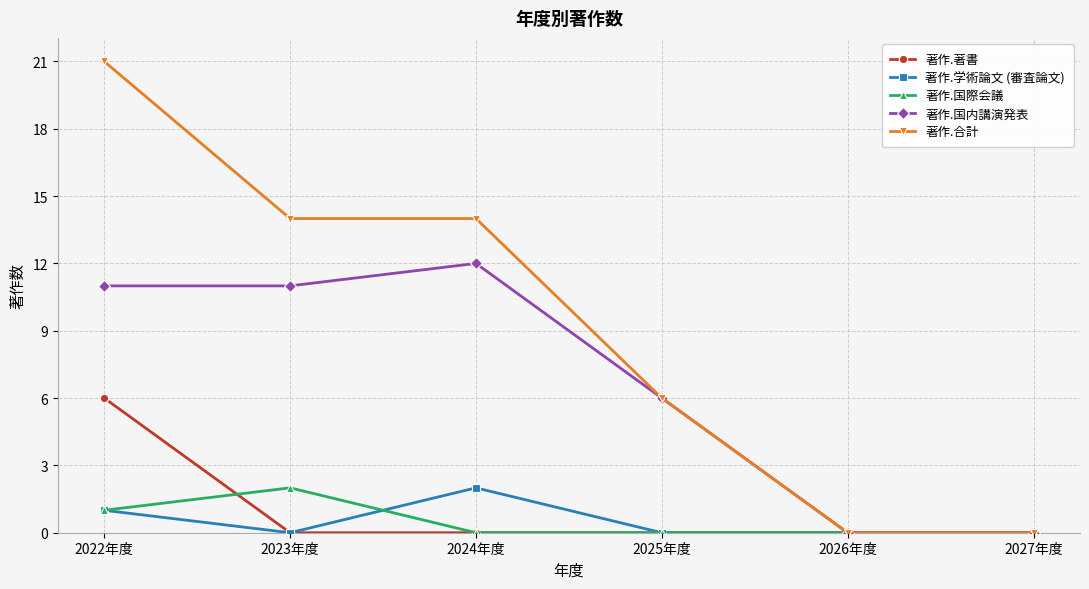

Reading left to right, list all the values displayed in this chart.

著作.著書: 6	0	0	0	0	0
著作.学術論文 (審査論文): 1	0	2	0	0	0
著作.国際会議: 1	2	0	0	0	0
著作.国内講演発表: 11	11	12	6	0	0
著作.合計: 21	14	14	6	0	0